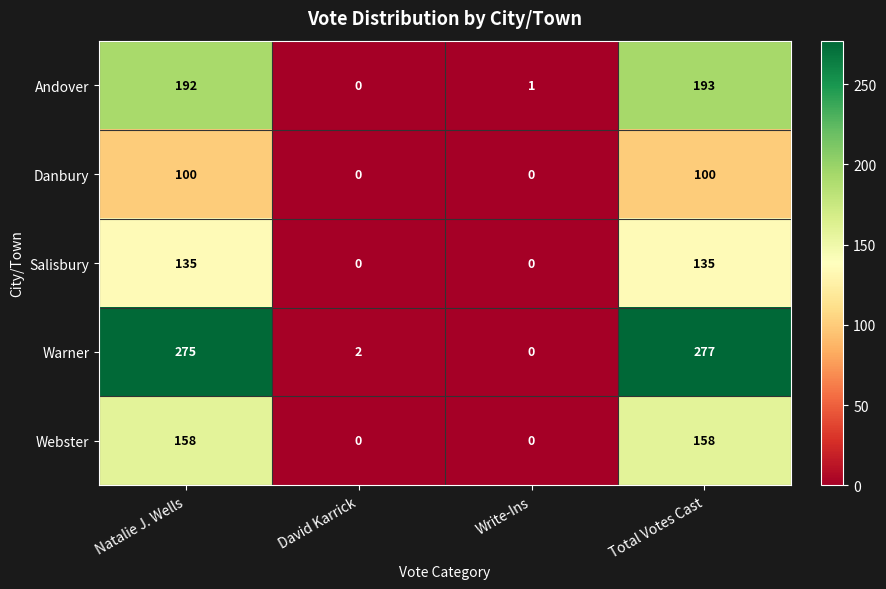

Is it true that Andover equals 100 at Total Votes Cast?

False